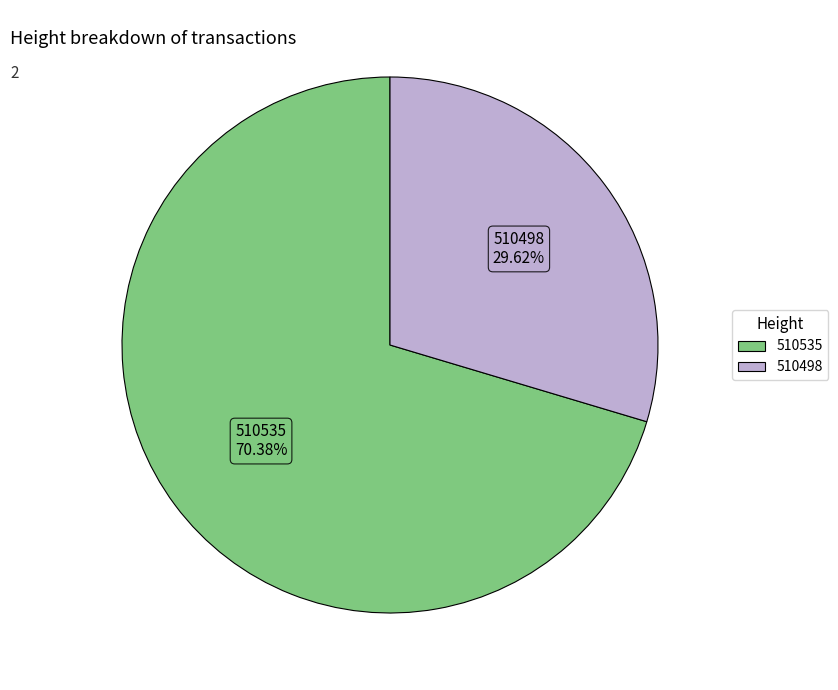

Is there any slice that represents more than half of the pie?

Yes